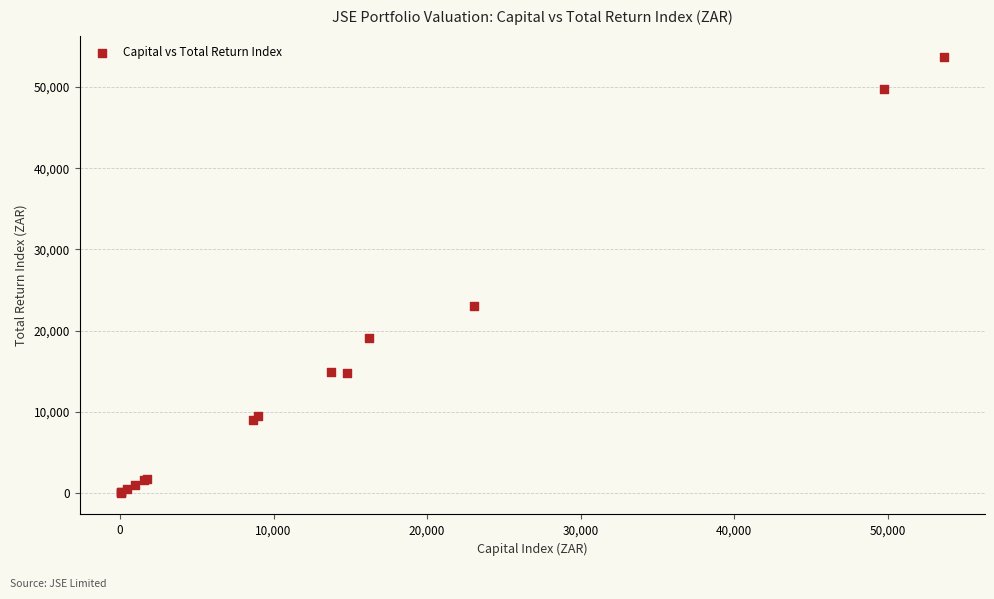

What Y value in the scatter plot is closest to 26848?

23038.2